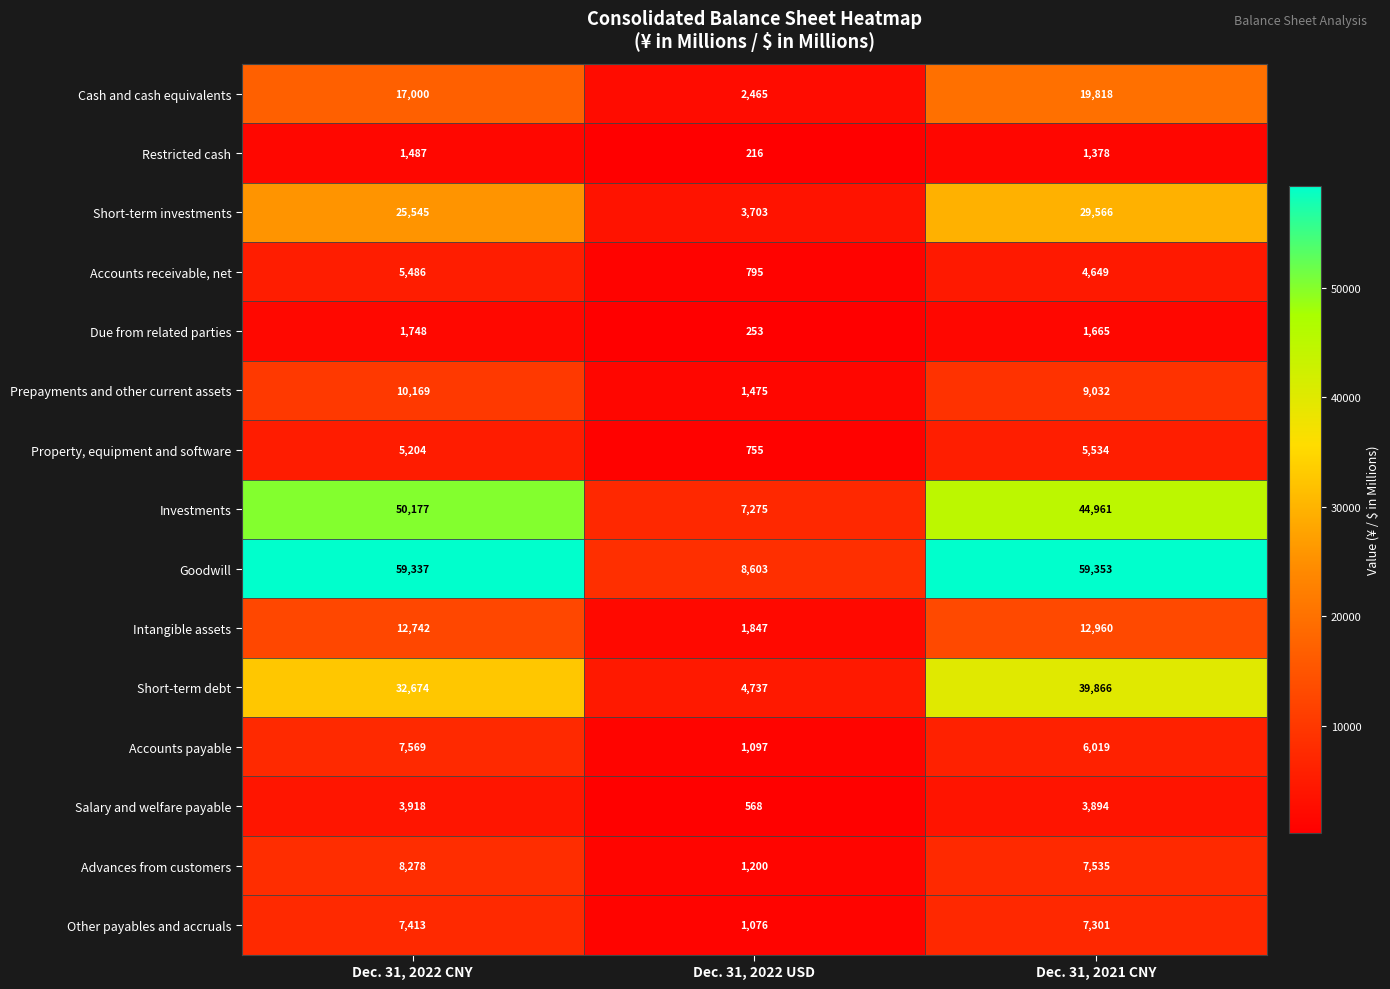

How many data points in Short-term debt are less than 32674?

1